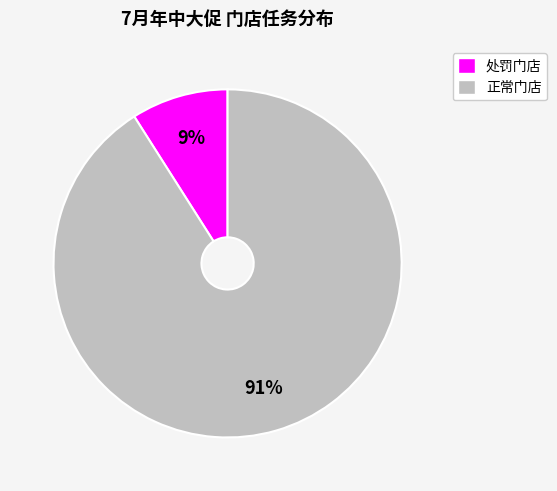

How many segments does this pie chart have?

2